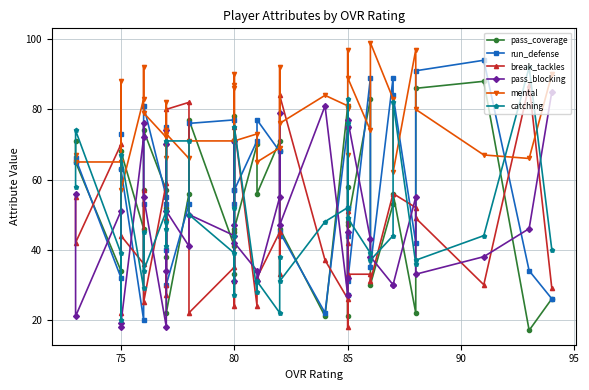

What is the sum of all pass_blocking values?

1922